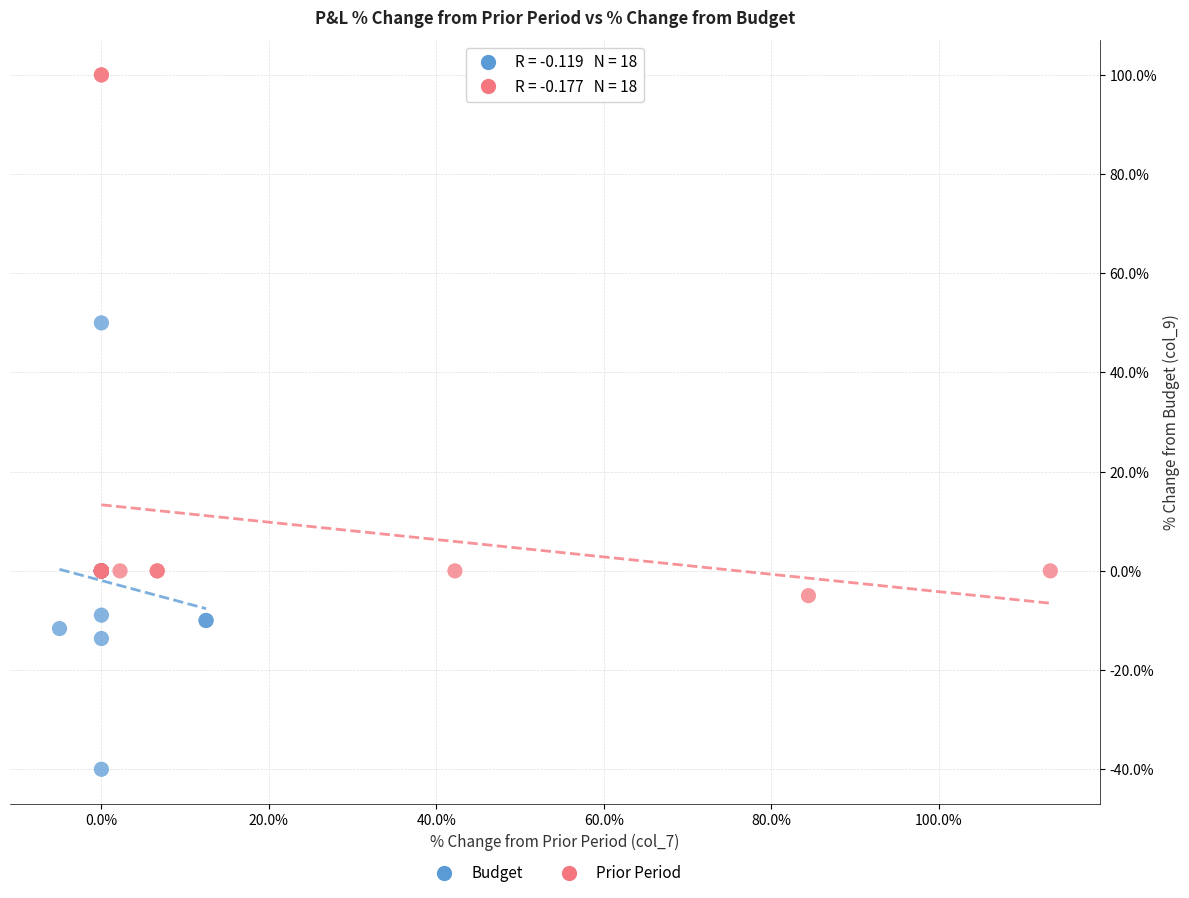

Which series has the widest spread of Y values?

Prior Period